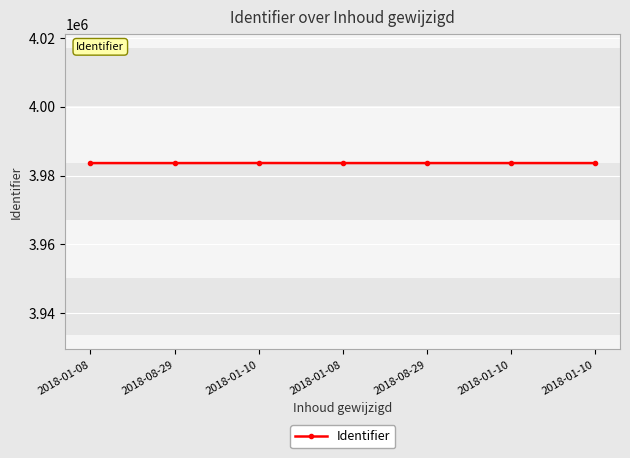

List the labels in order of value, largest first.

2018-01-10, 2018-01-10, 2018-08-29, 2018-01-08, 2018-01-10, 2018-08-29, 2018-01-08